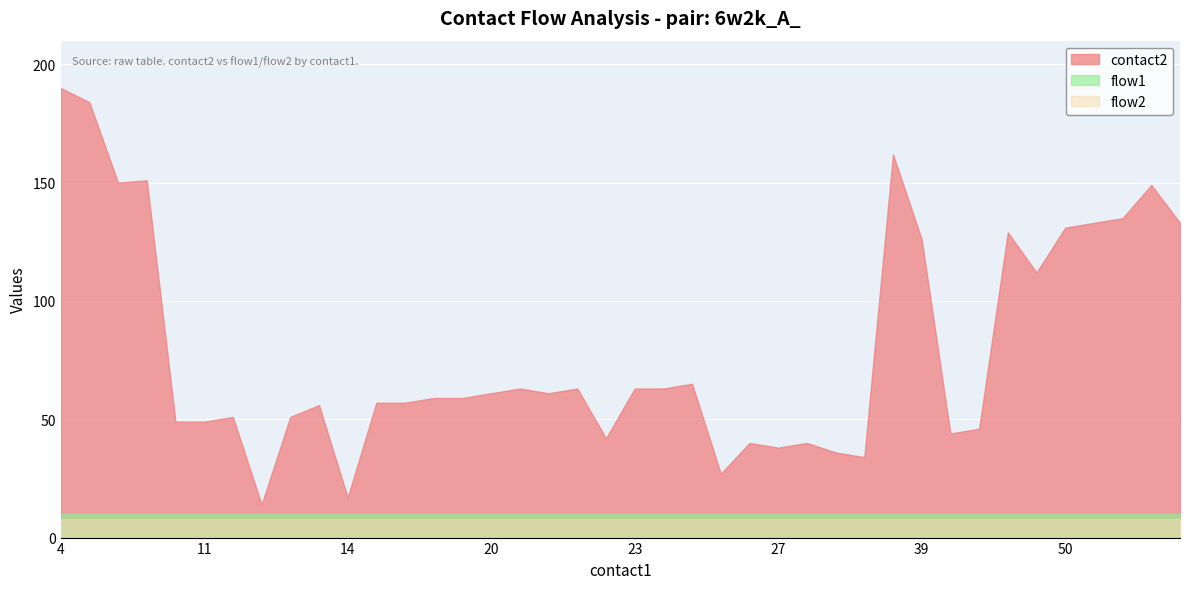

How many data points does each series have?

40